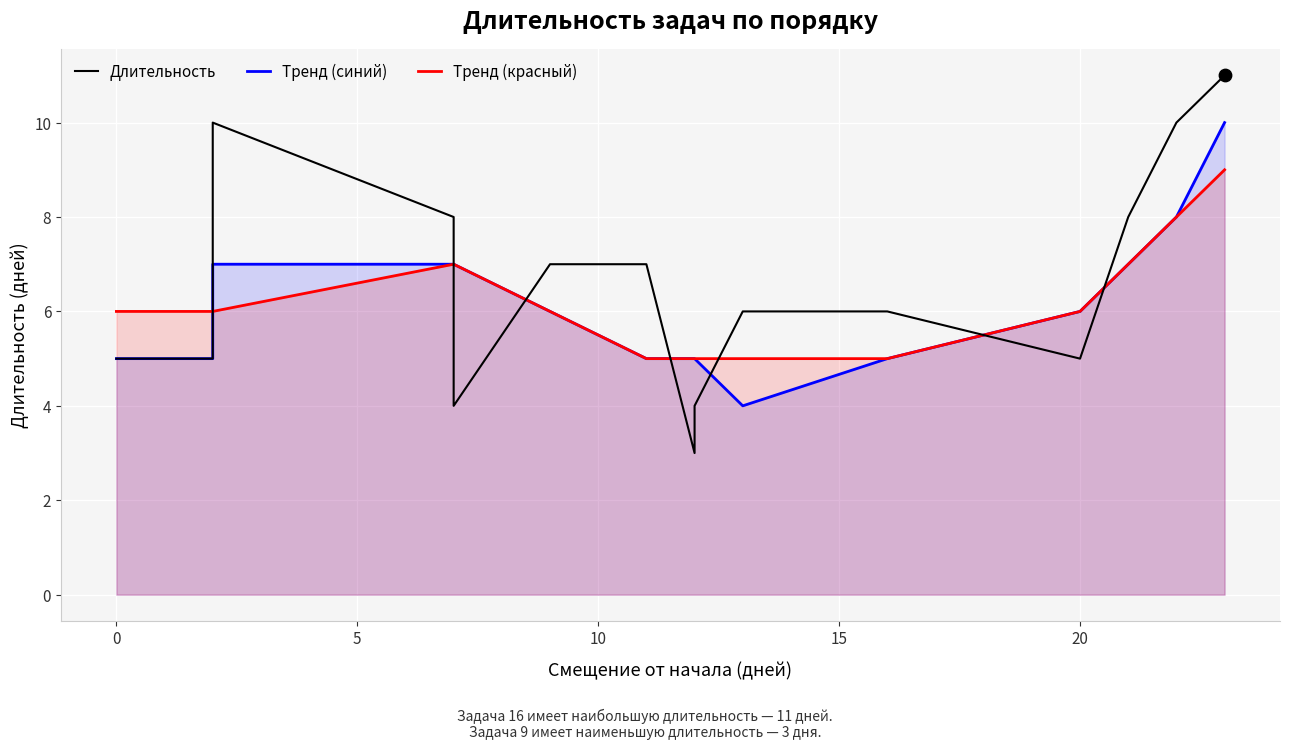

At how many categories does at least one series exceed 9?

3